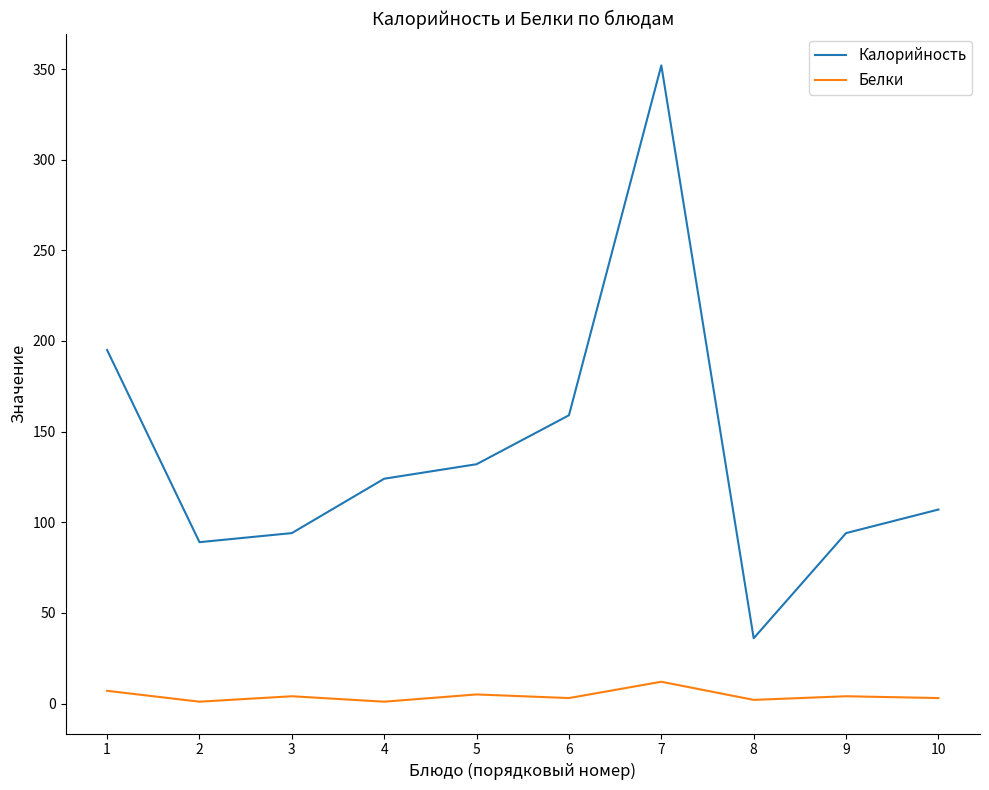

What is the maximum value shown in the chart?

352